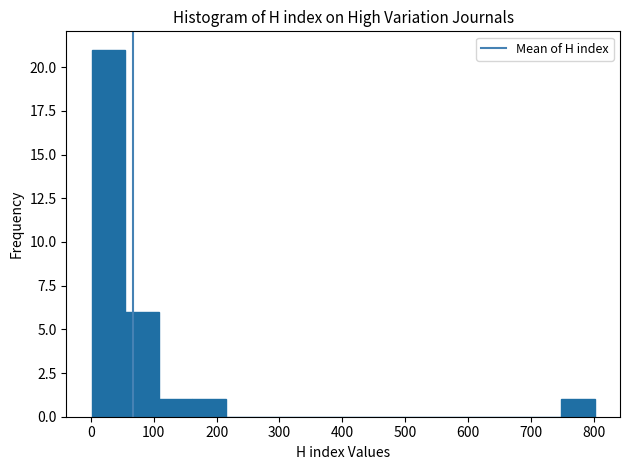

Which range on the x-axis has the tallest bar?

0 to 50